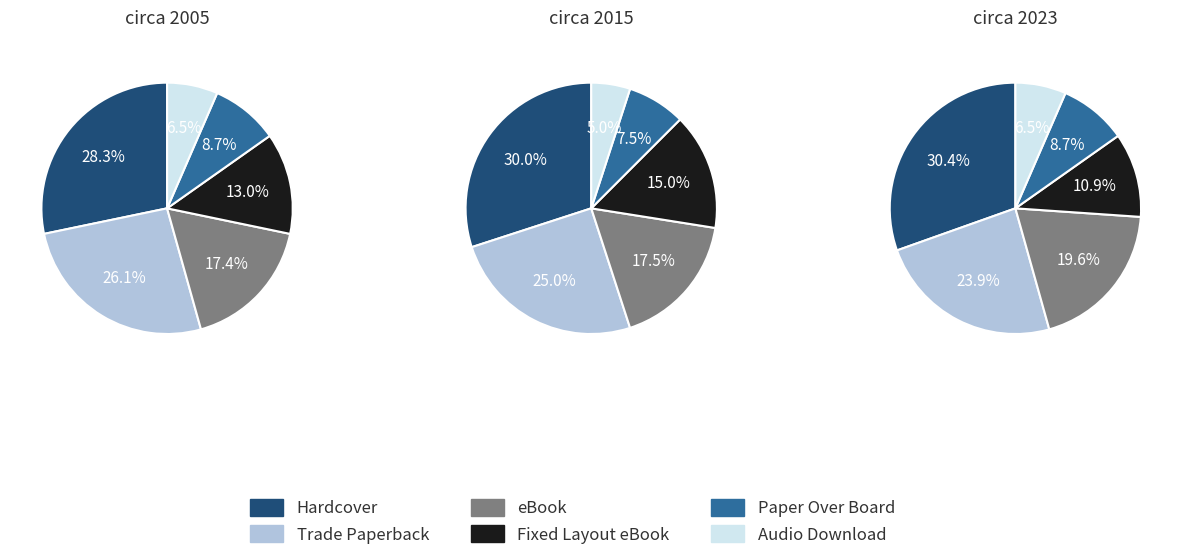

Rank the categories by value from highest to lowest.

Hardcover, Trade Paperback, eBook, Fixed Layout eBook, Paper Over Board, Audio Download